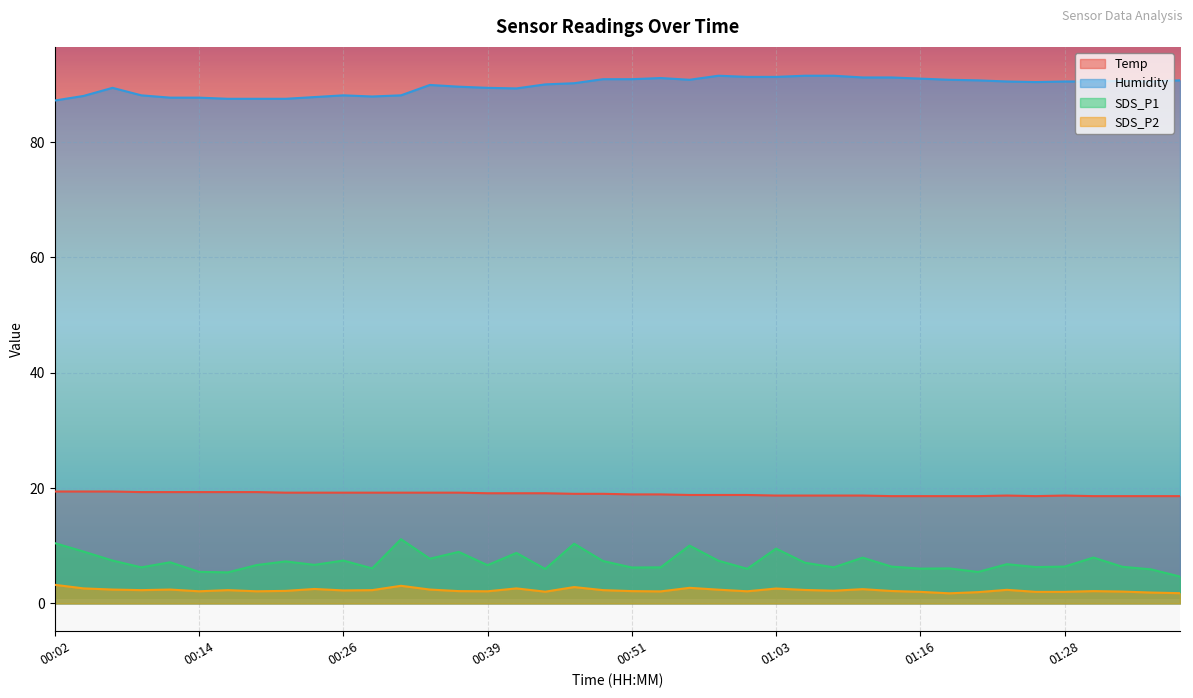

Read the Humidity value at 01:35.

90.5